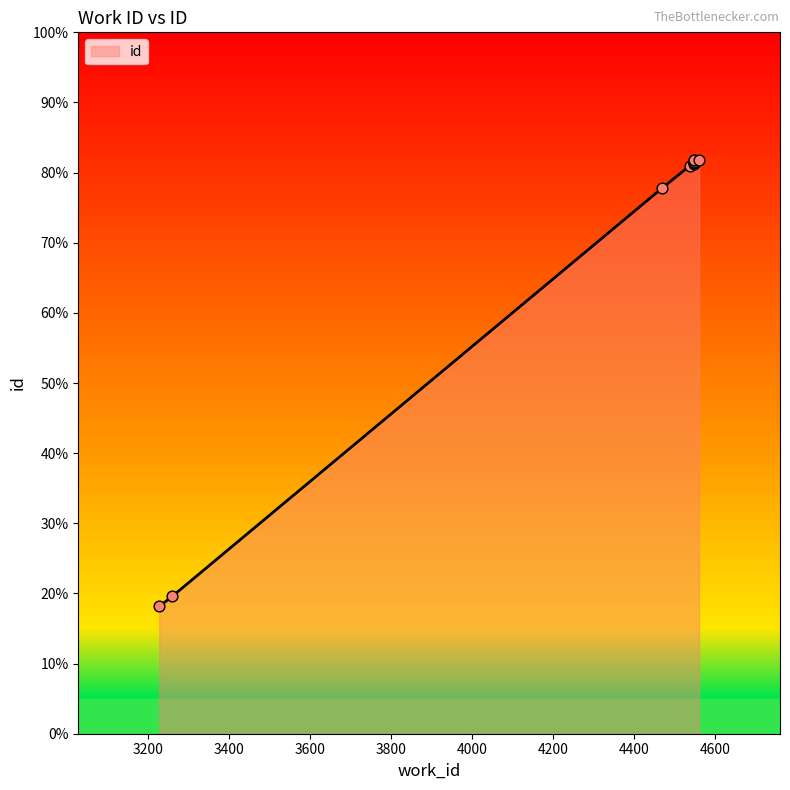

Which has a higher value, 4548 or 4561?

4561